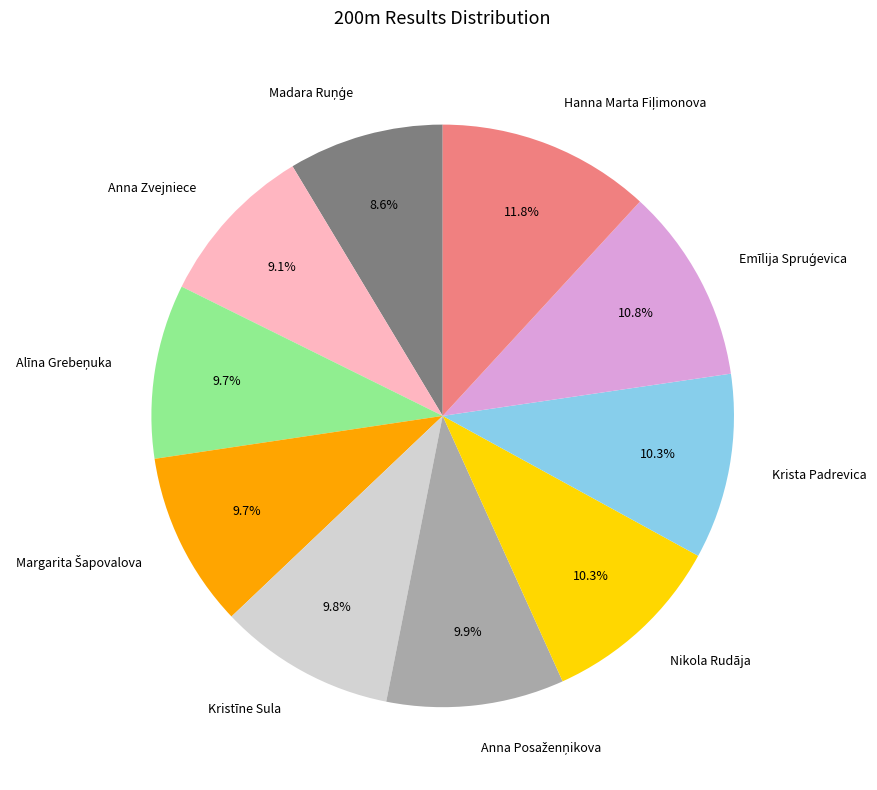

Does Anna Zvejniece account for over 50% of the chart?

No